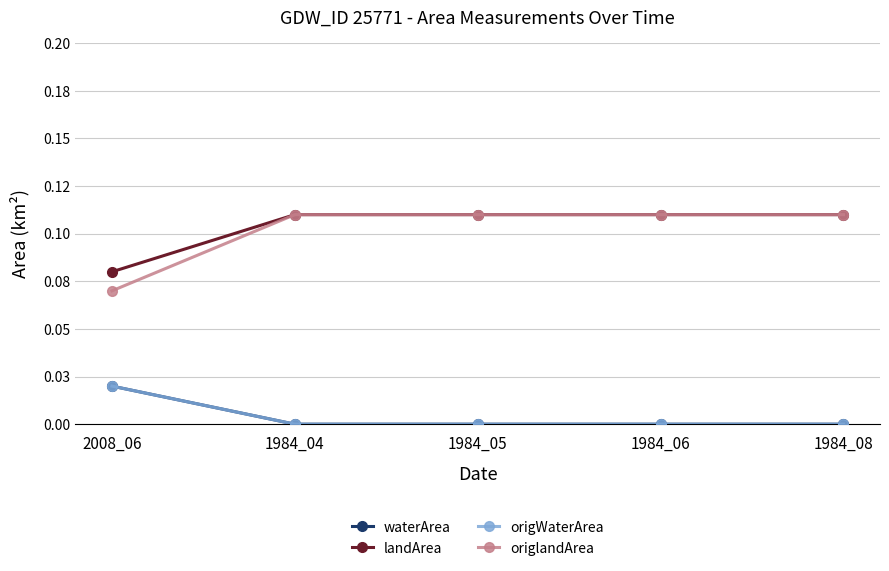

Is this an area chart (filled region under the line)?

No